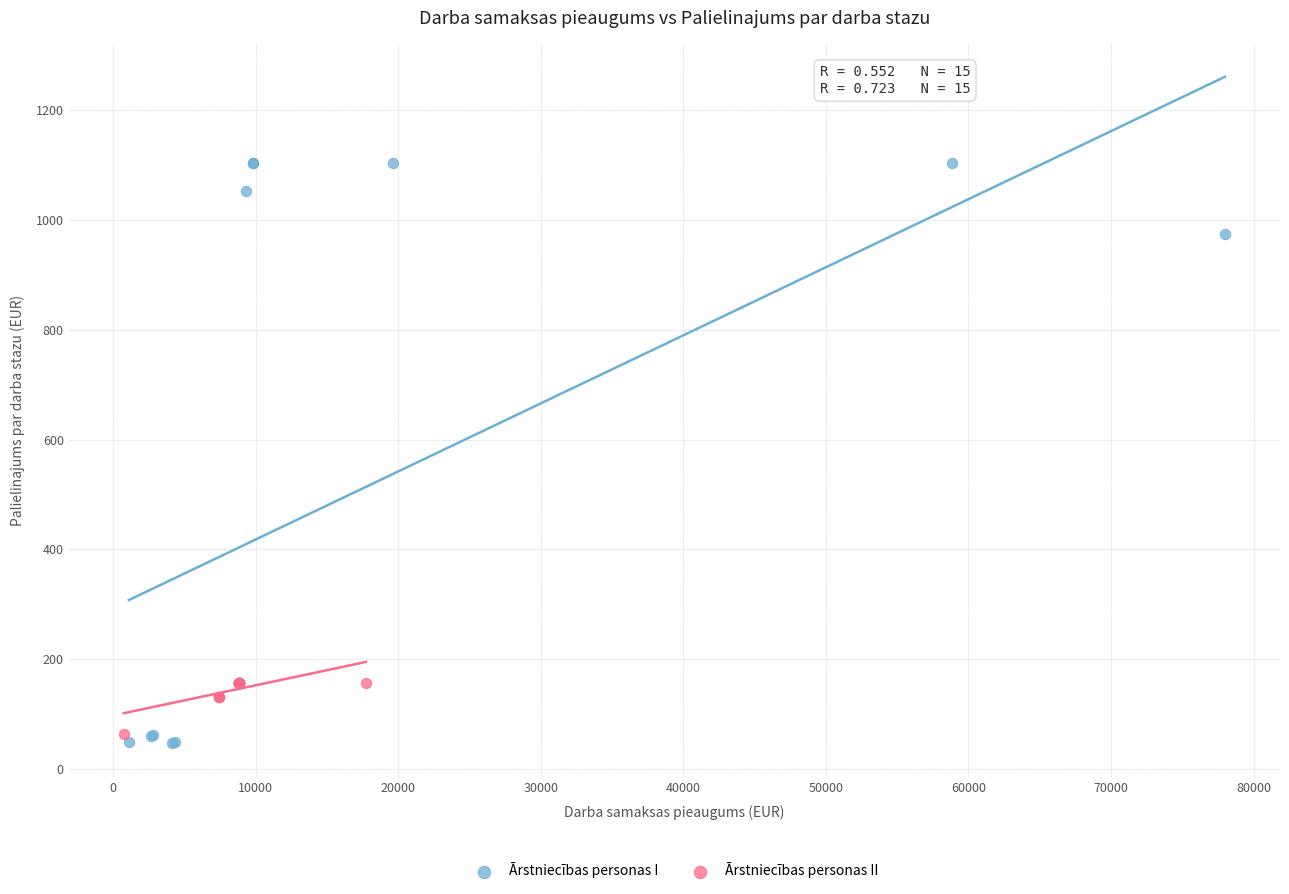

What are all the series names shown in the legend?

Ārstniecības personas I, Ārstniecības personas II